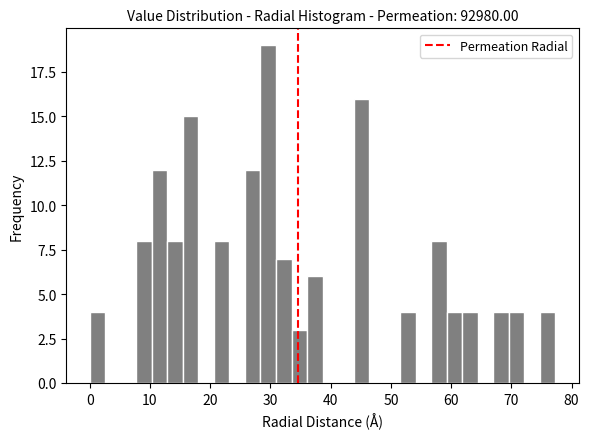

Read against the x-axis, roughly where is the centre of the tallest bar?

30